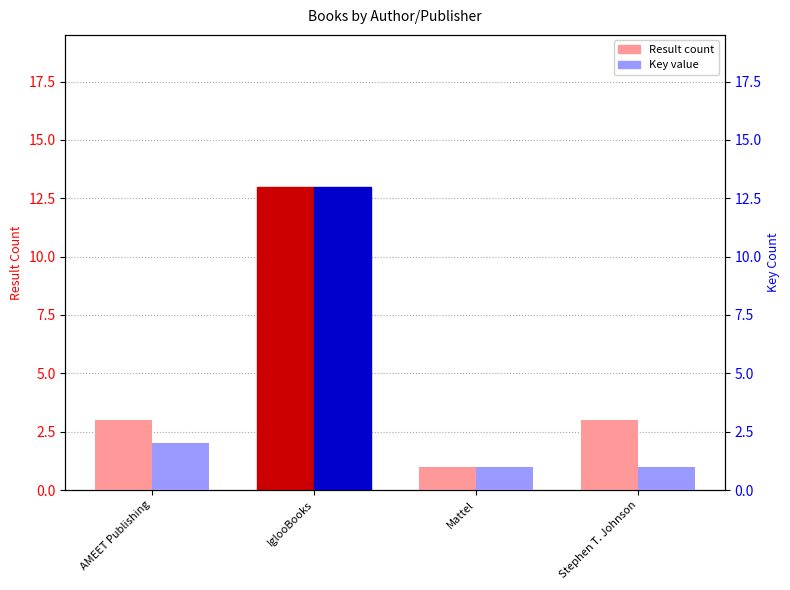

How many data points in Result are above 3?

1